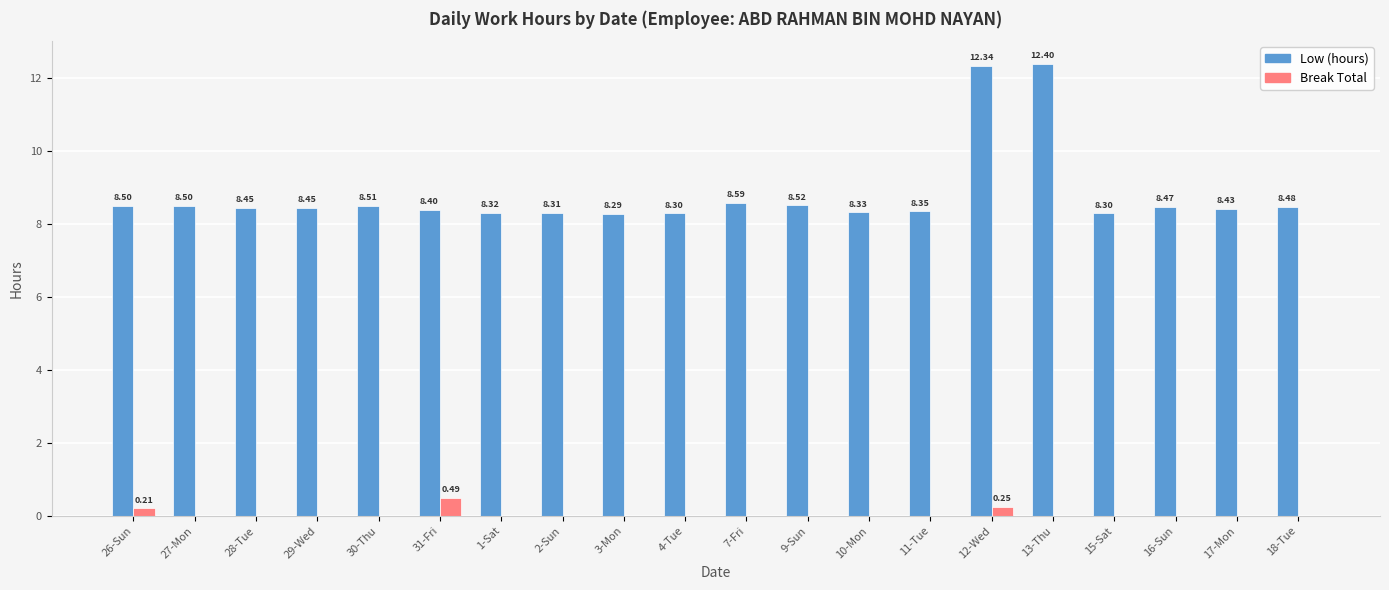

What is the sum of the Low (hours) values at 10-Mon and 2-Sun?

16.6